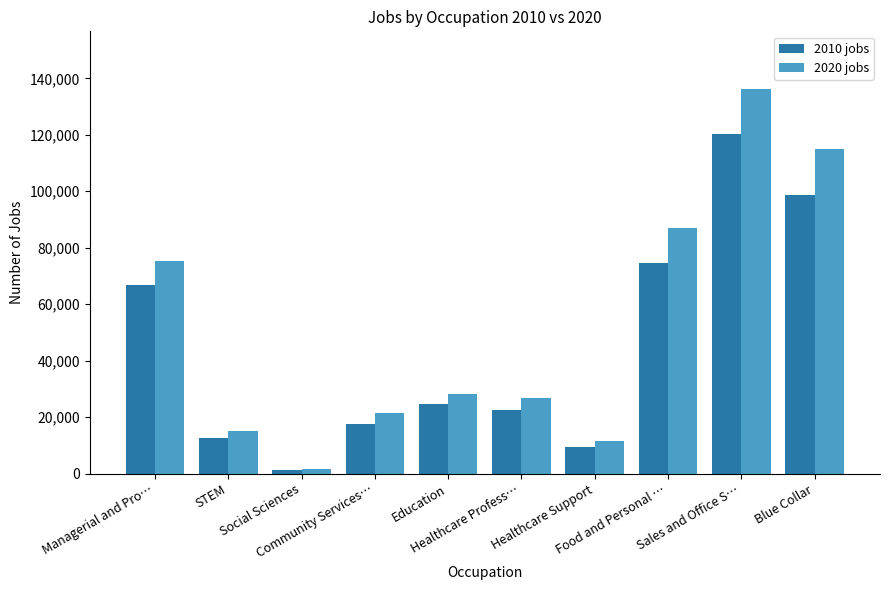

What is the greatest value displayed?

136230